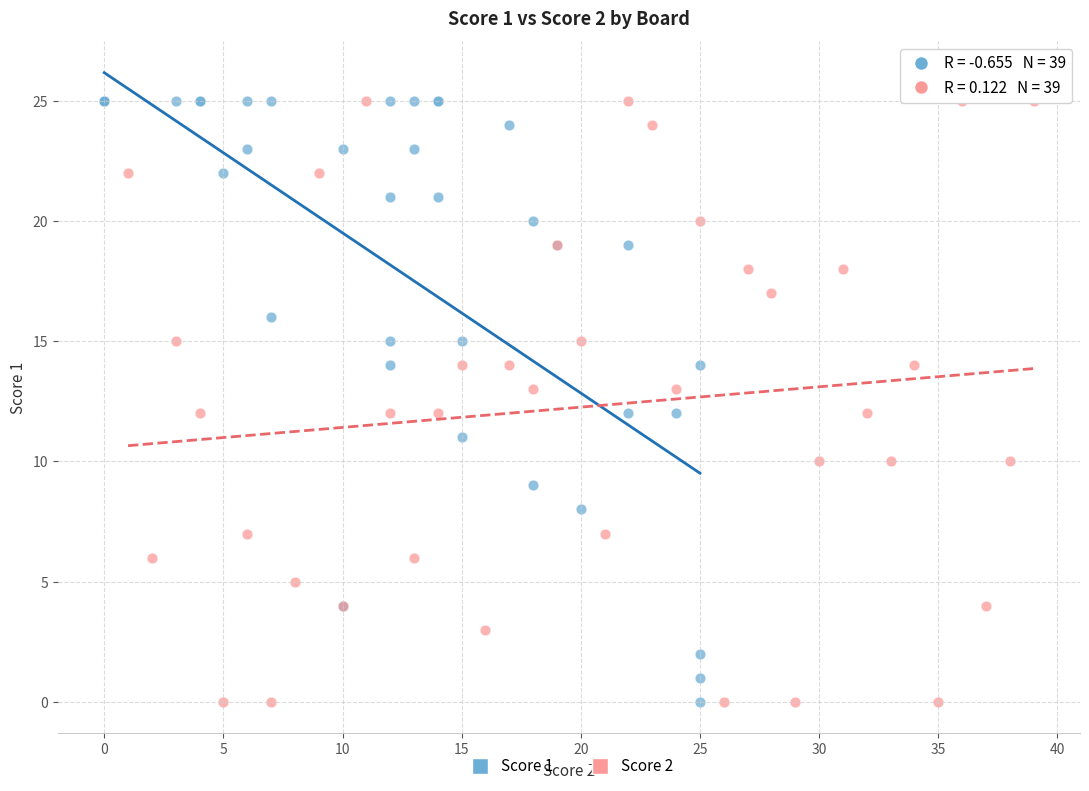

What are all the series names shown in the legend?

Score 1, Score 2